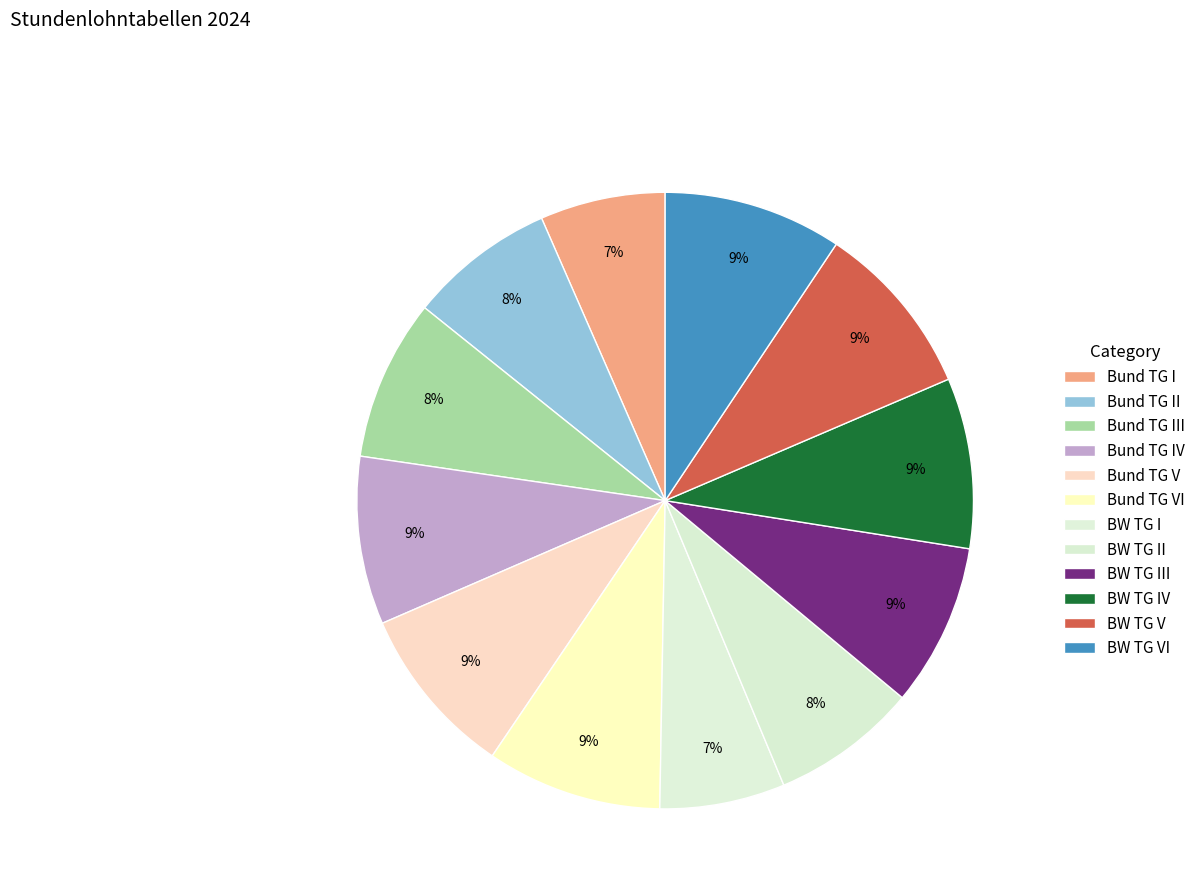

To the nearest percent, what is the combined percentage of BW TG V and Bund TG VI?

18%